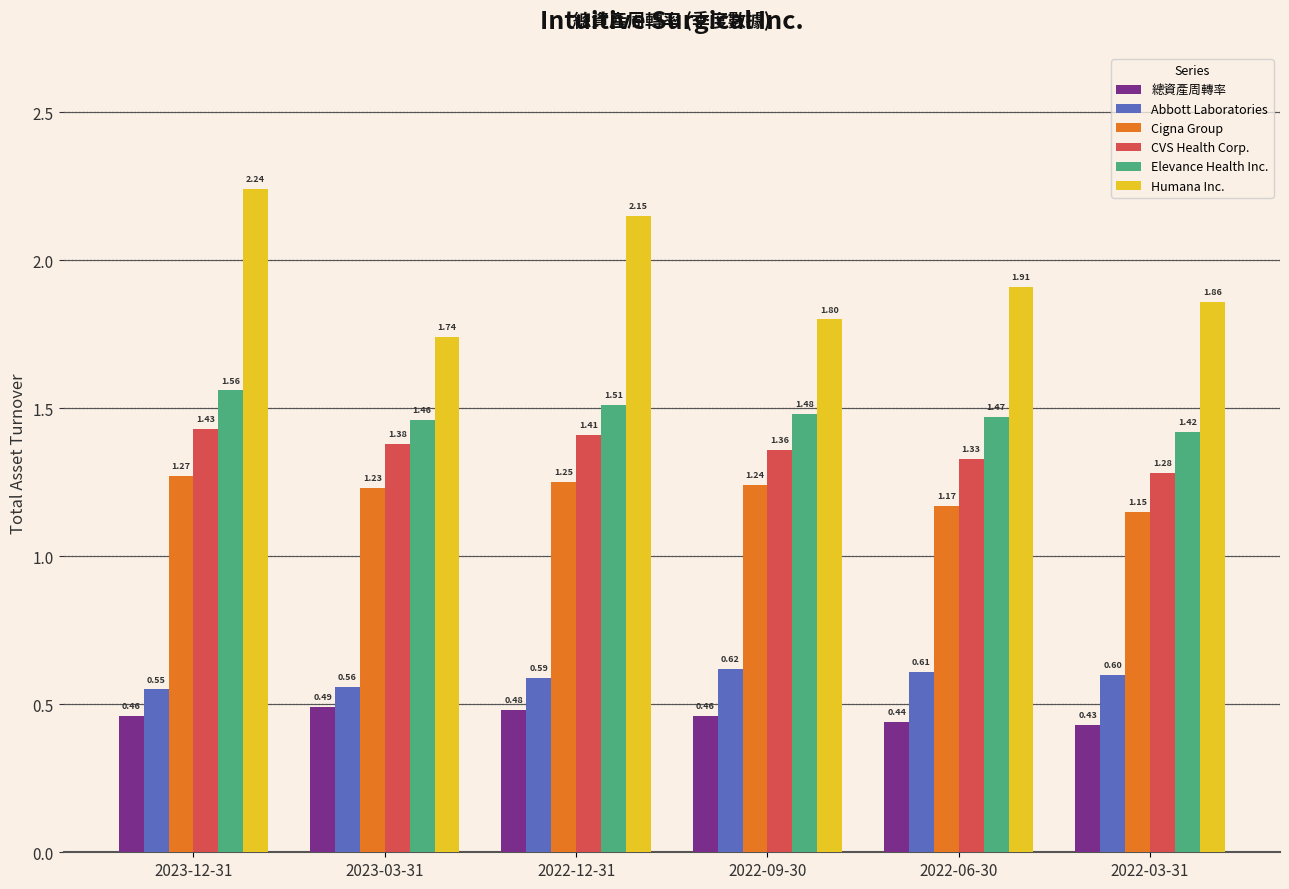

What is the sum of the Elevance Health Inc. values at 2022-06-30 and 2023-03-31?

2.9